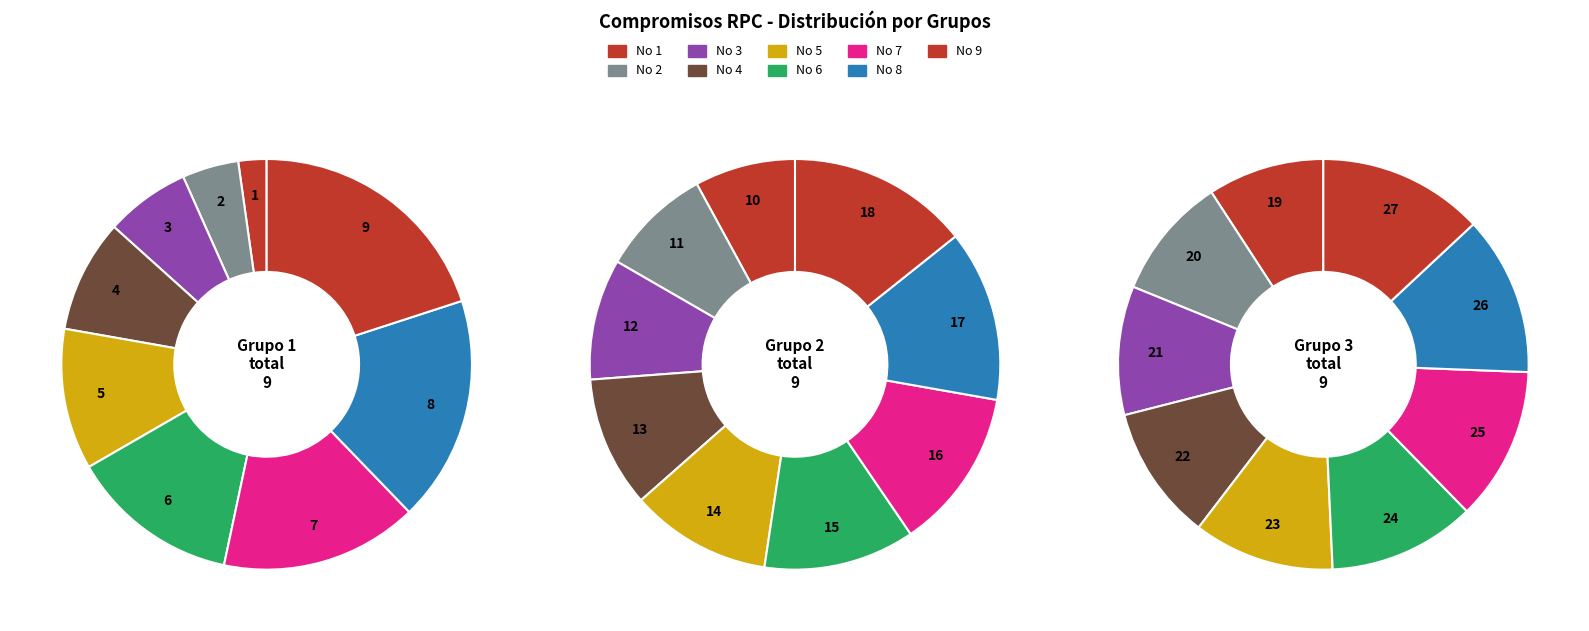

To the nearest percent, what is the average slice percentage?

4%